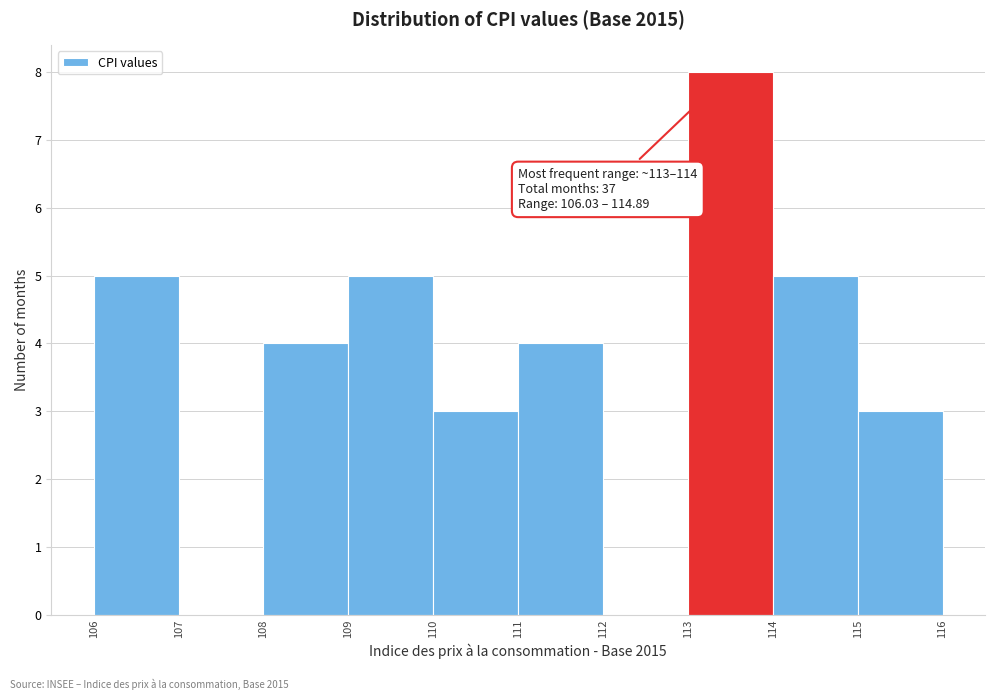

Reading left to right, extract all data points from this chart.

106=5	107=0	108=4	109=5	110=3	111=4	112=0	113=8	114=5	115=3